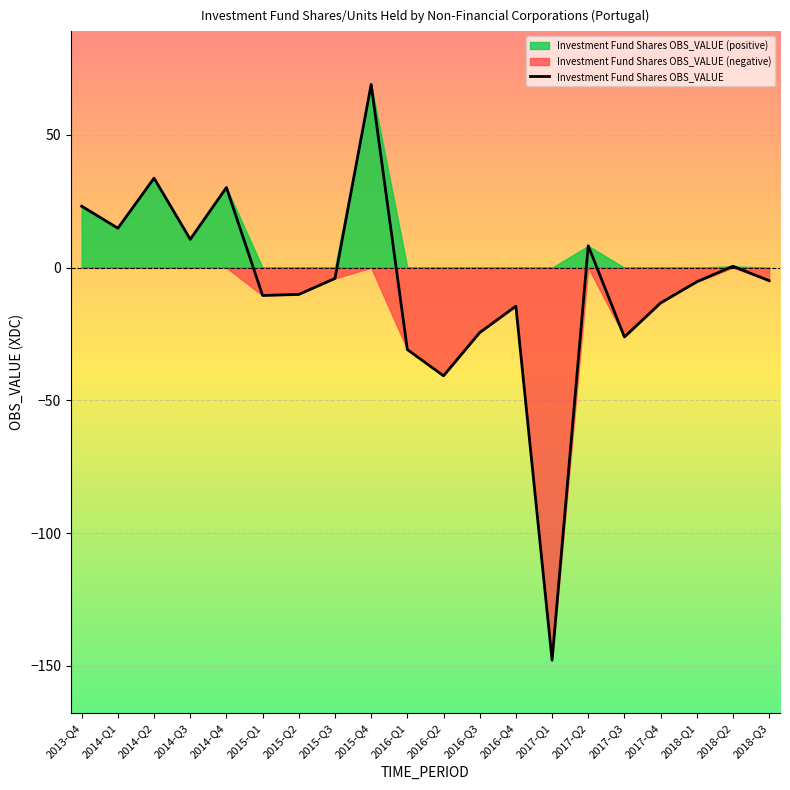

At which category does the data reach its first local valley?

2014-Q1